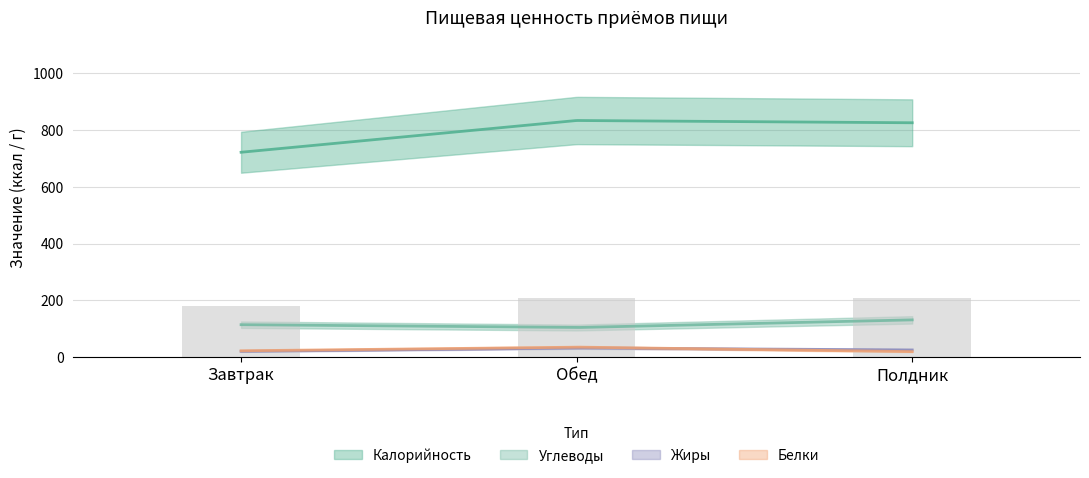

Rank the series by their maximum value, from lowest to highest.

Жиры, Белки, Углеводы, Калорийность